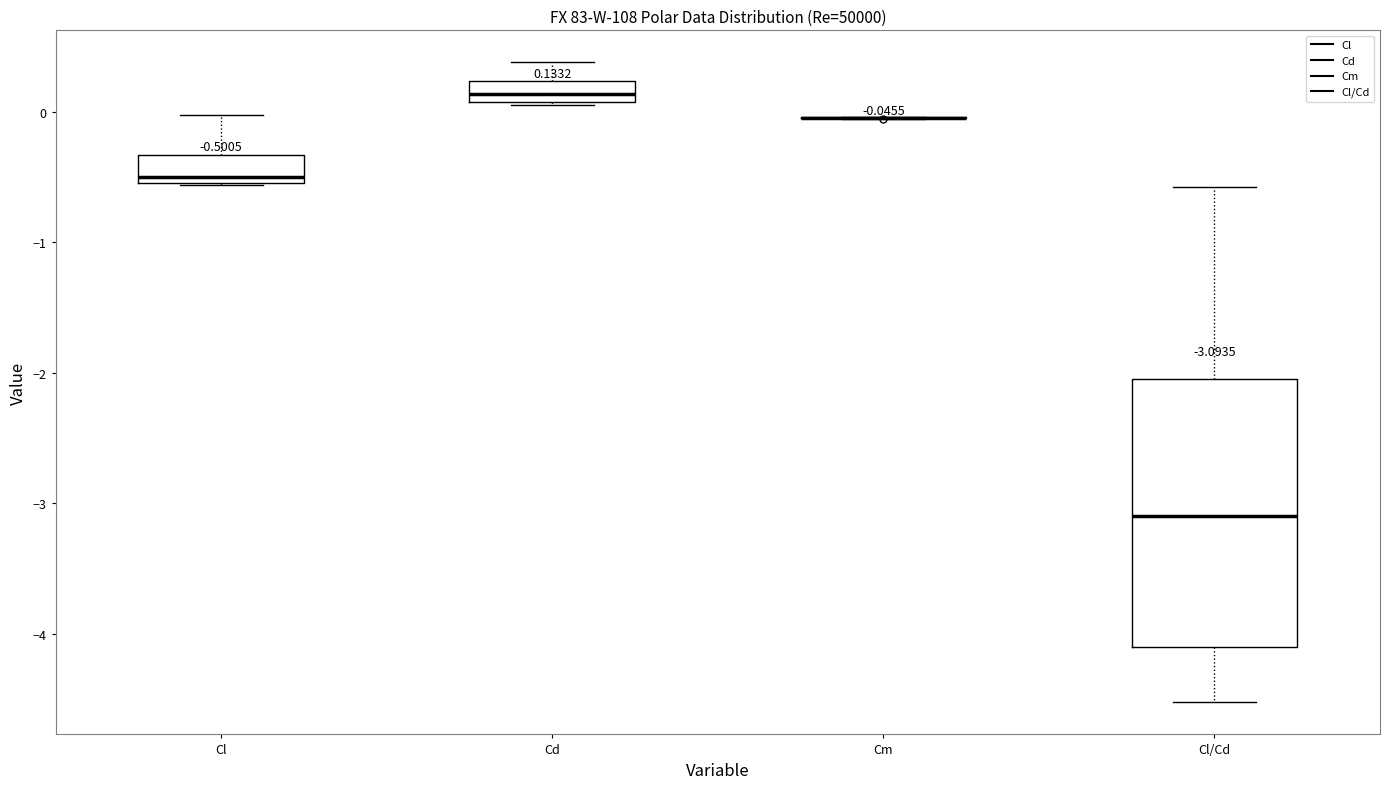

Comparing the boxes themselves (not the whiskers), which one is the tallest?

Cl/Cd